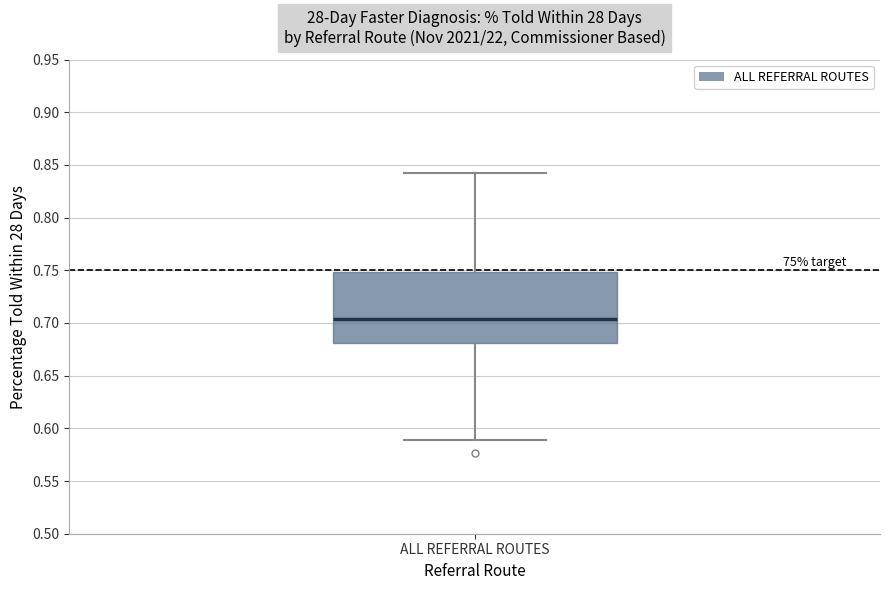

Where is the lower edge of the box for ALL REFERRAL ROUTES on the y-axis? The values are not printed on the chart, so give them approximately, as read against the axis.

0.680